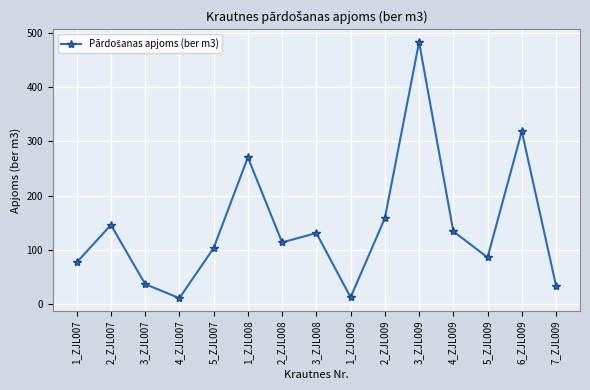

How many lines are shown in the chart?

1